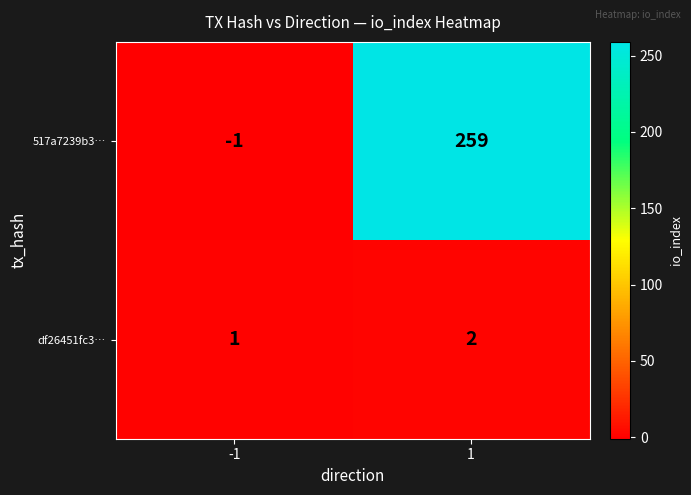

Rank the series by their average value, from lowest to highest.

df26451fc3…, 517a7239b3…